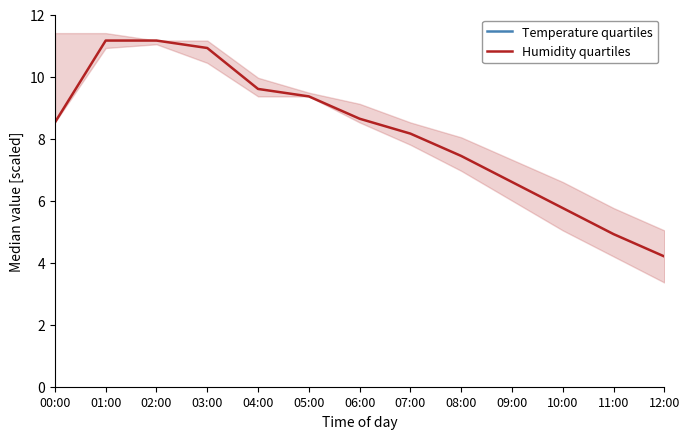

Which category has the lowest value in the Humidity quartiles series?

12:00